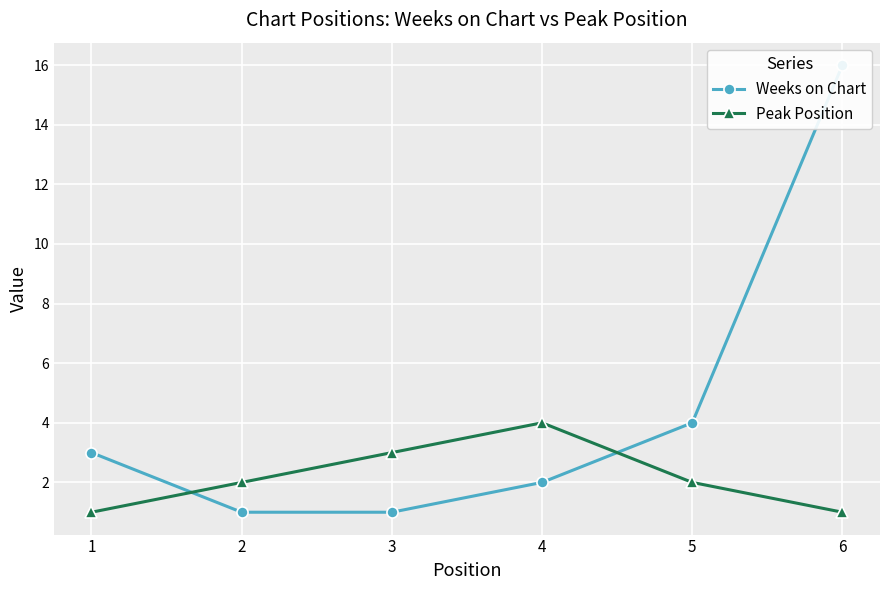

Reading left to right, transcribe all the data shown in this chart.

Weeks on Chart: 1=3	2=1	3=1	4=2	5=4	6=16
Peak Position: 1=1	2=2	3=3	4=4	5=2	6=1